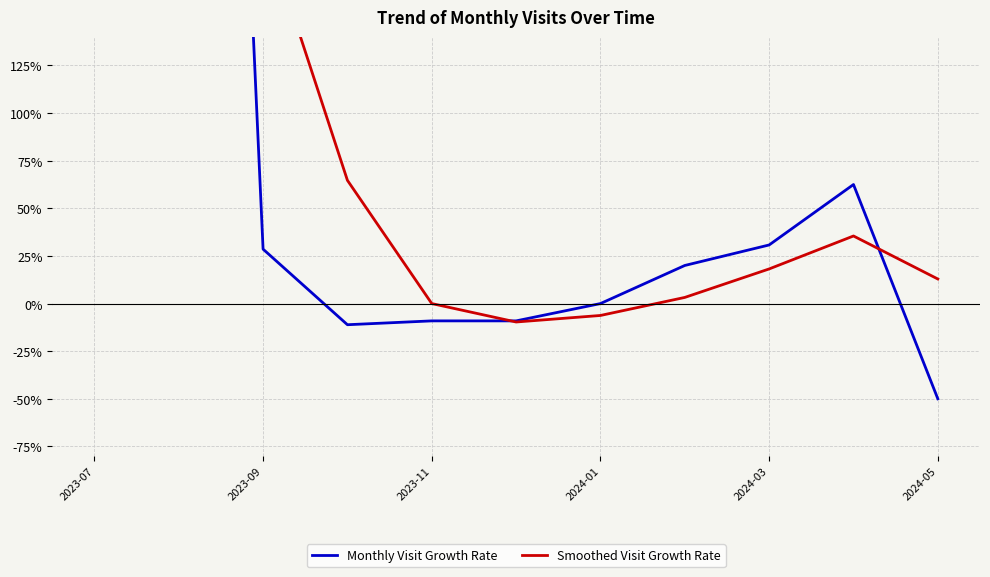

Between 2023-09 and 2024-01, which is larger?

2023-09